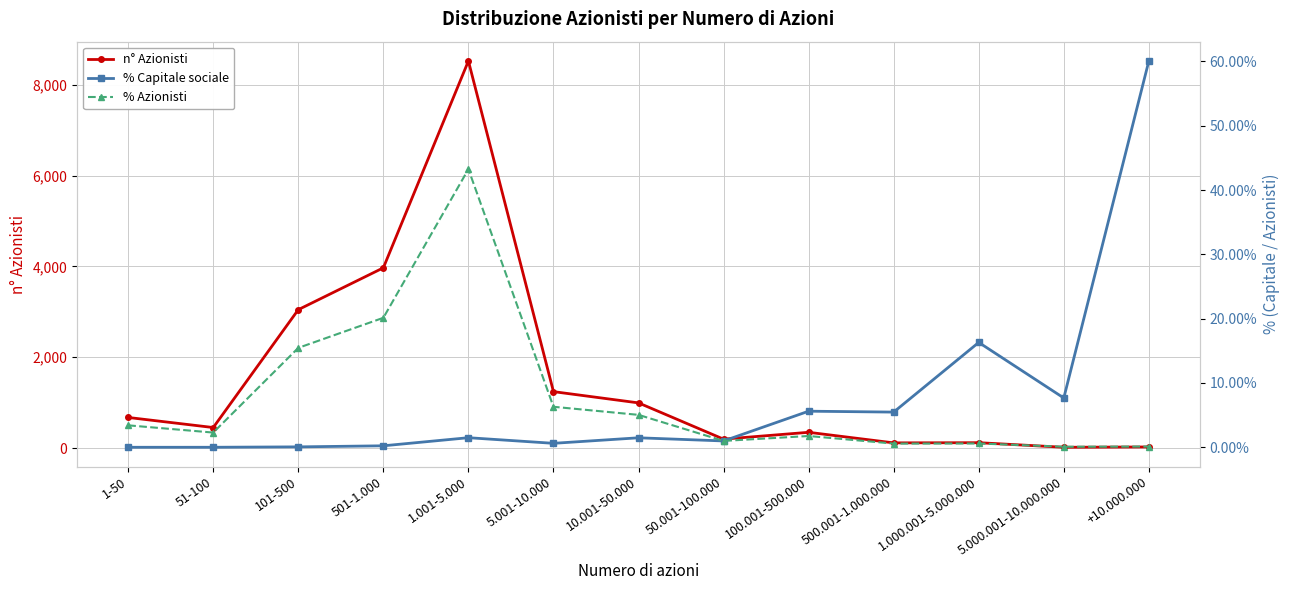

What position from the left is 5.000.001-10.000.000?

12